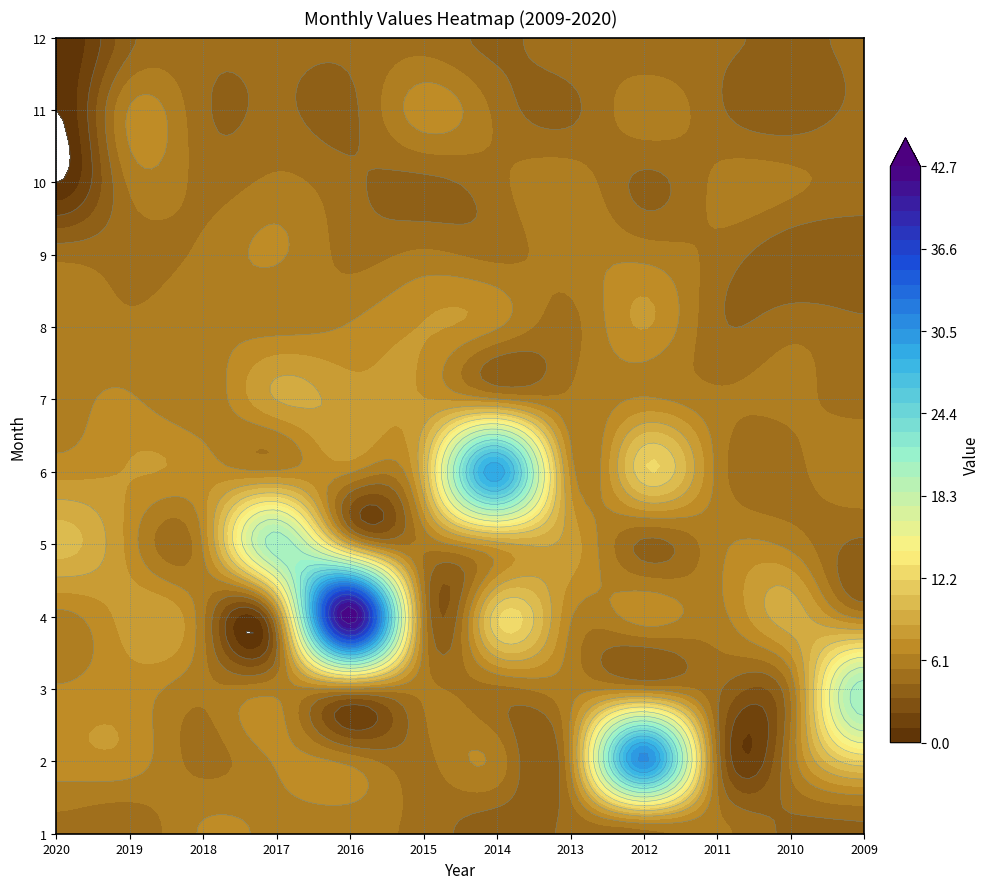

At 10, list the series in order from smallest to largest.

9, 11, 1, 12, 6, 8, 2, 3, 7, 10, 5, 4